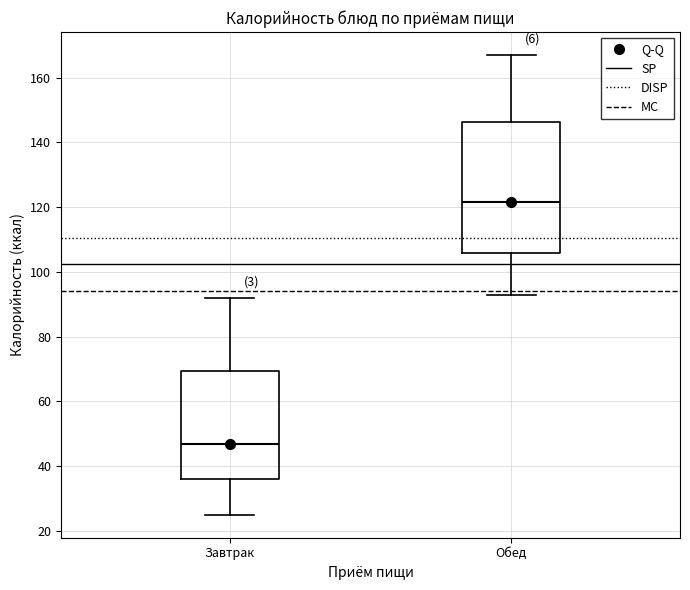

Comparing the boxes themselves (not the whiskers), which one is the tallest?

Обед